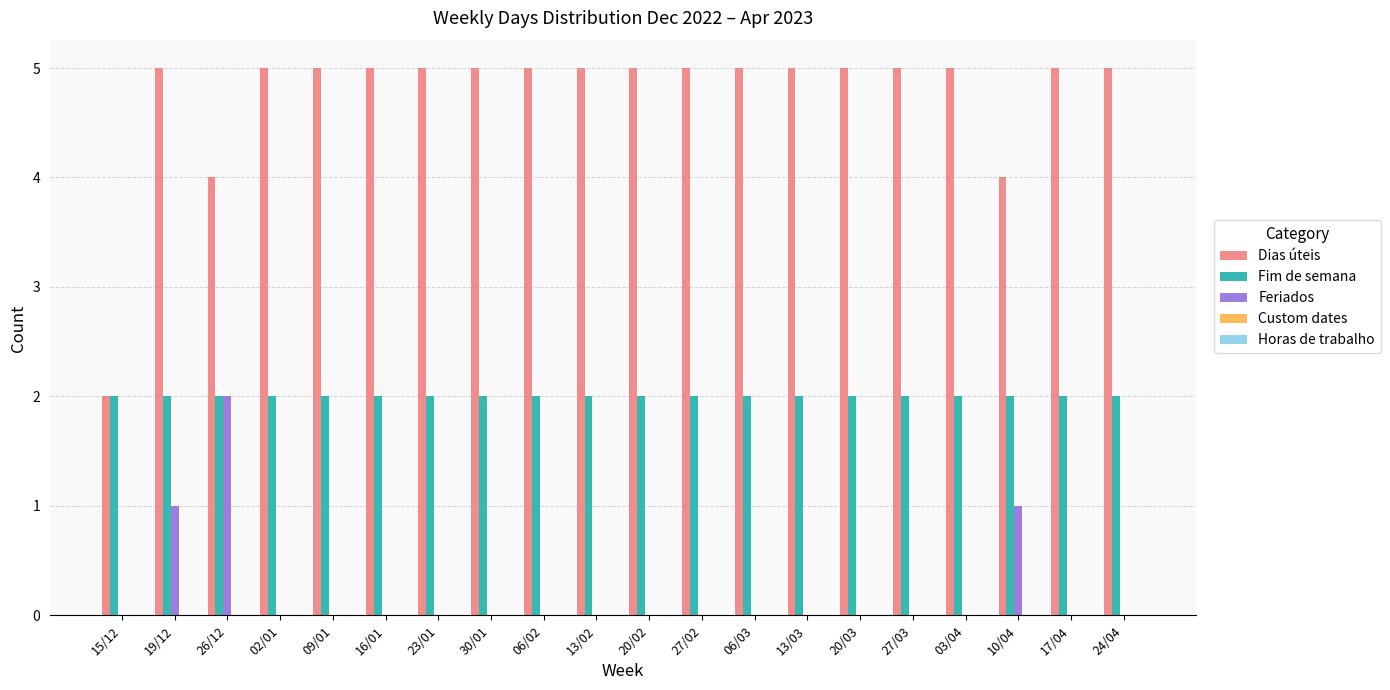

Is it true that Fim de semana equals 1 at 02/01?

False